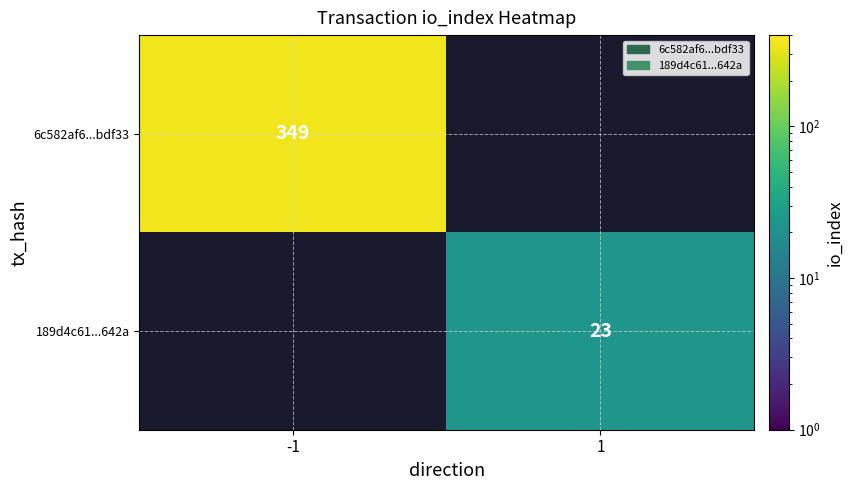

Between 1 and -1, which is larger?

-1